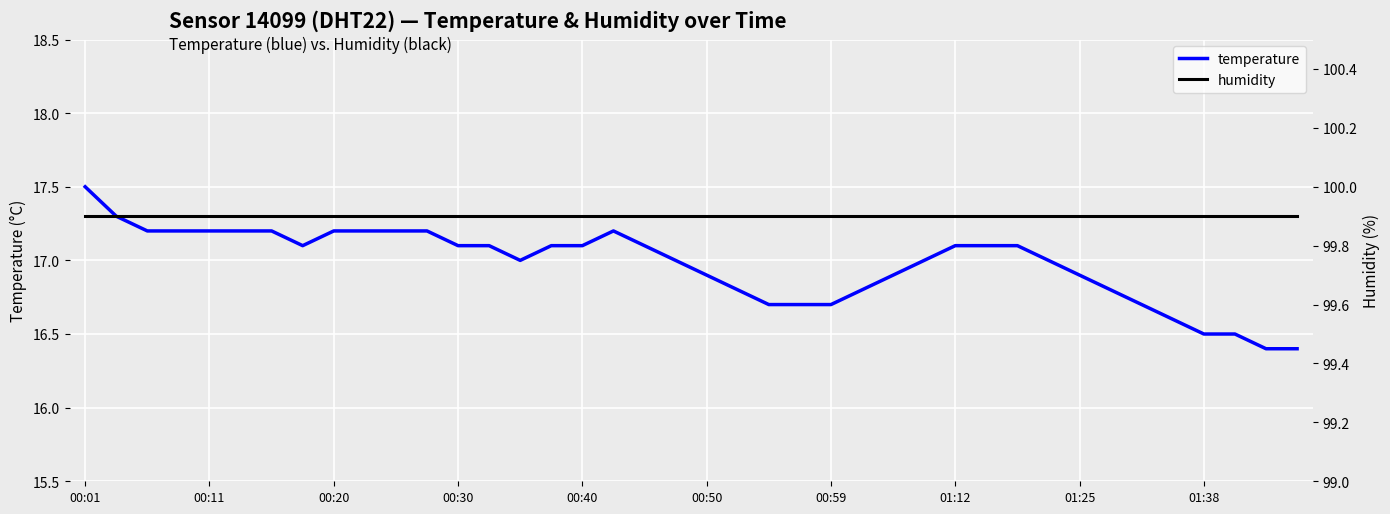

What is the smallest value displayed?

16.4